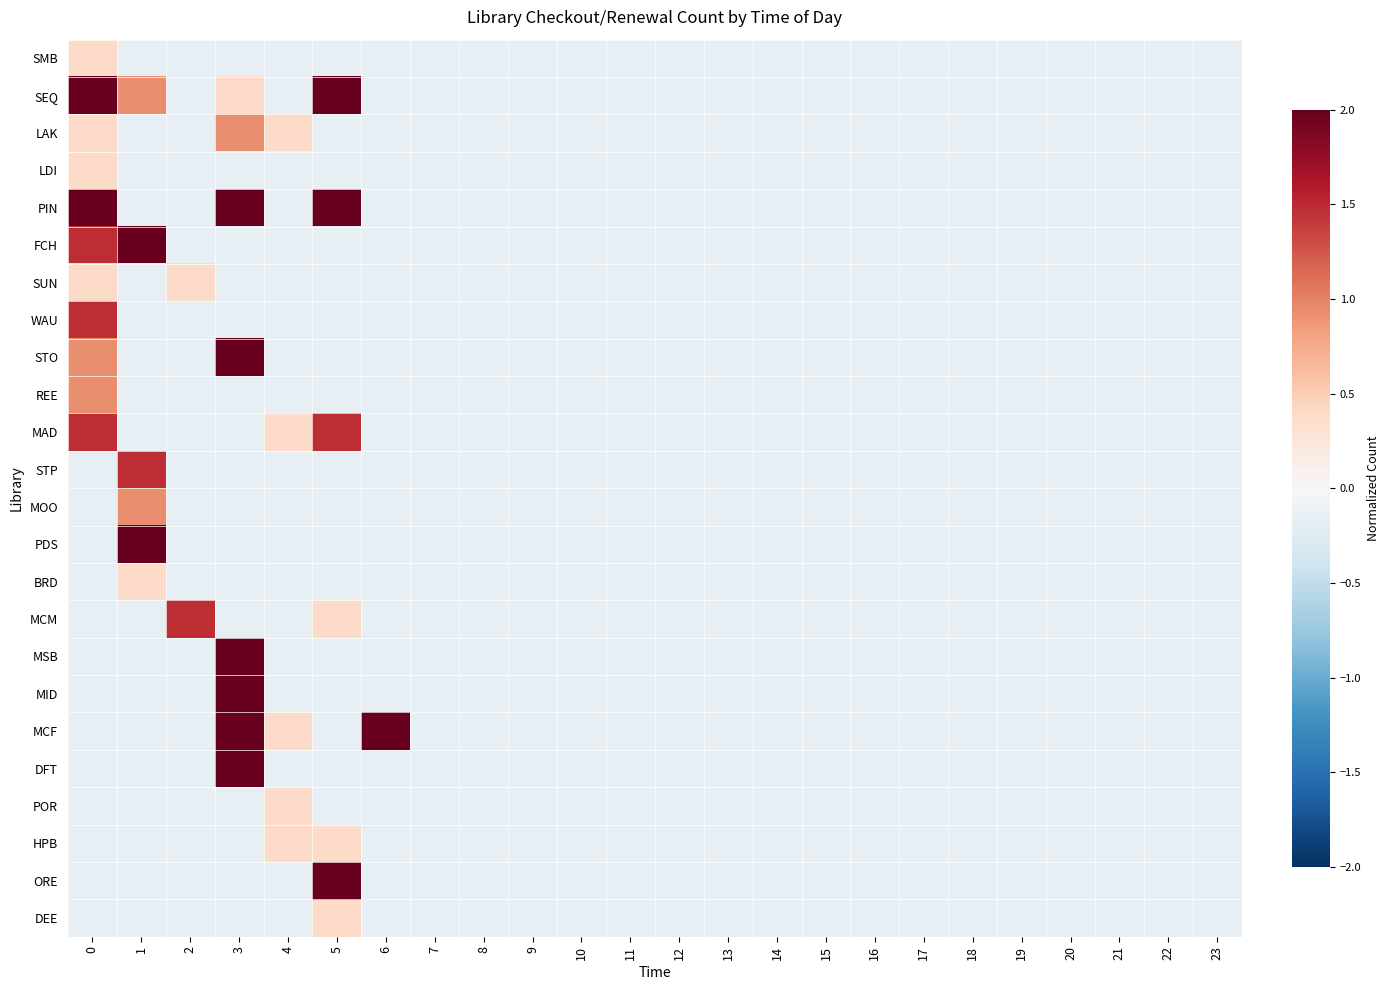

At which category does the chart reach its minimum across all series?

1